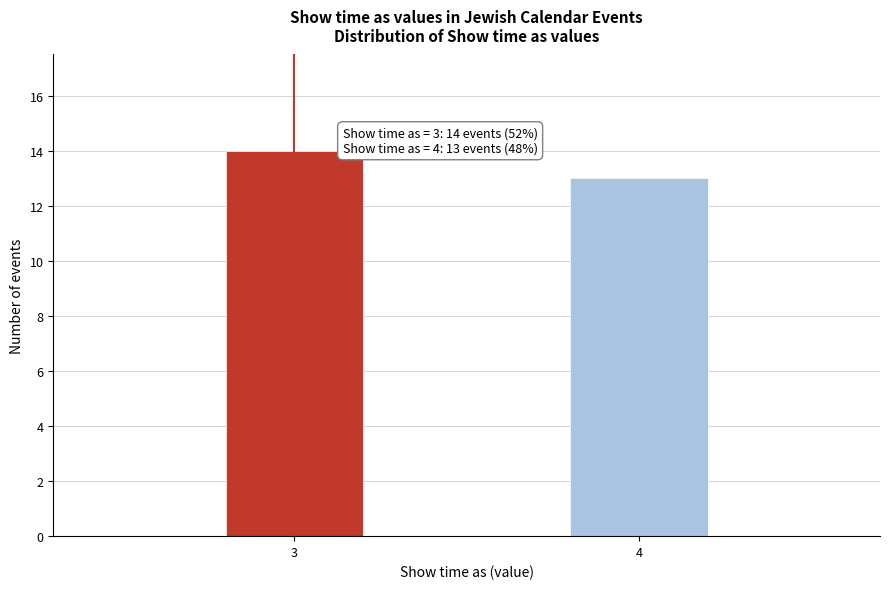

Reading left to right, list all the values displayed in this chart.

3=14	4=13